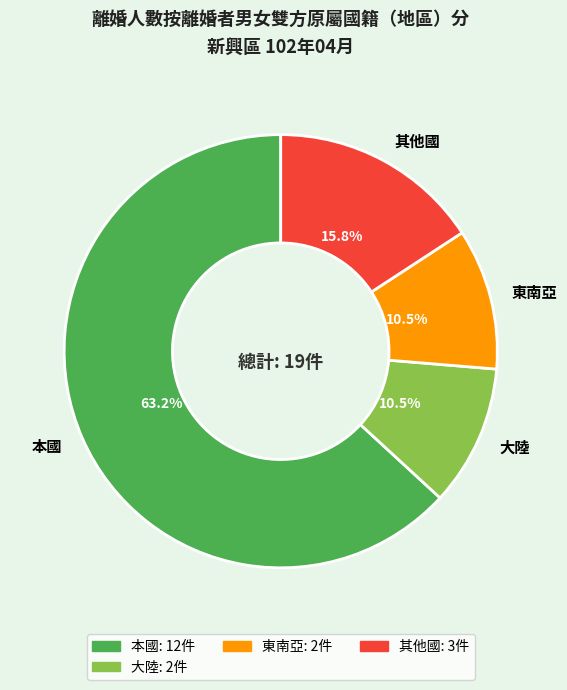

What is the ratio of the value at 大陸 to the value at 東南亞?

1.0